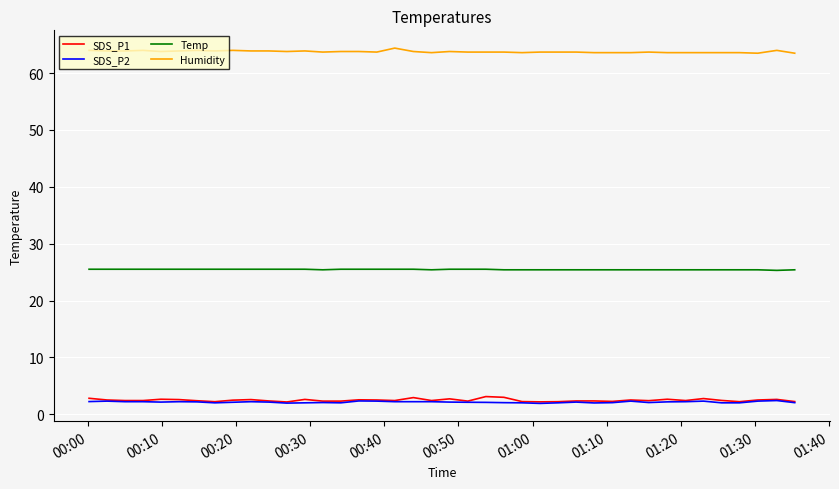

True or false: SDS_P2 and Humidity intersect in this chart.

False